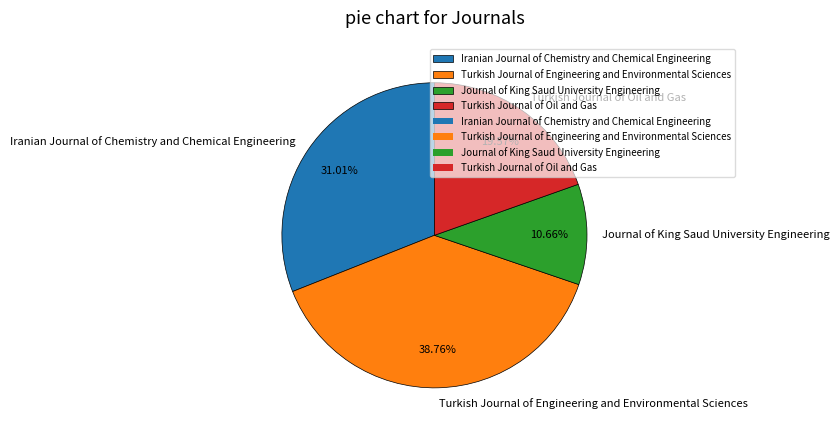

What percentage do Turkish Journal of Oil and Gas and Iranian Journal of Chemistry and Chemical Engineering together represent?

50.6%